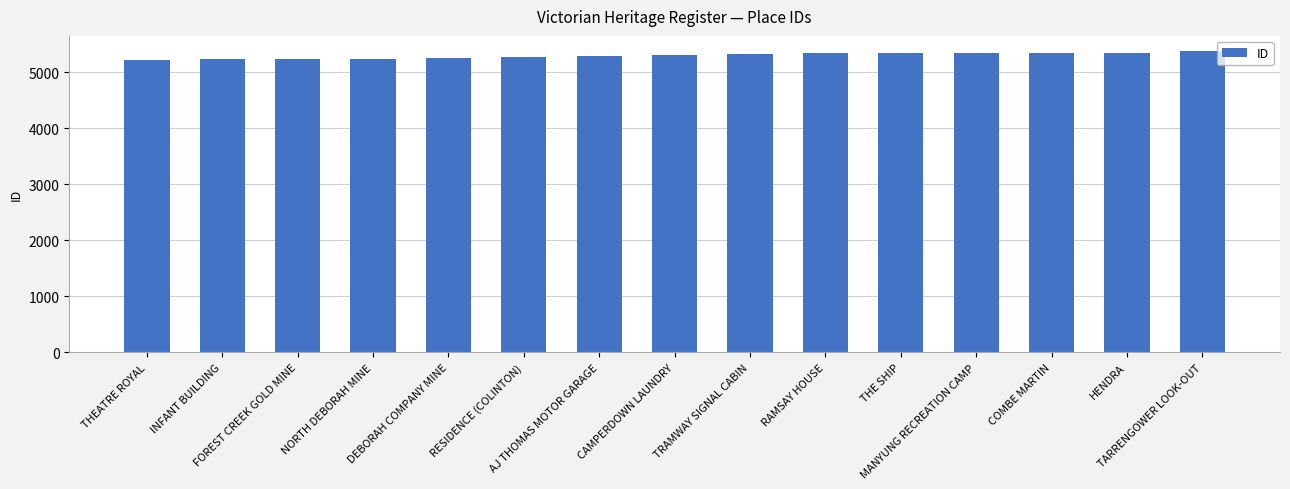

What is the difference between the values at DEBORAH COMPANY MINE and RAMSAY HOUSE?

90